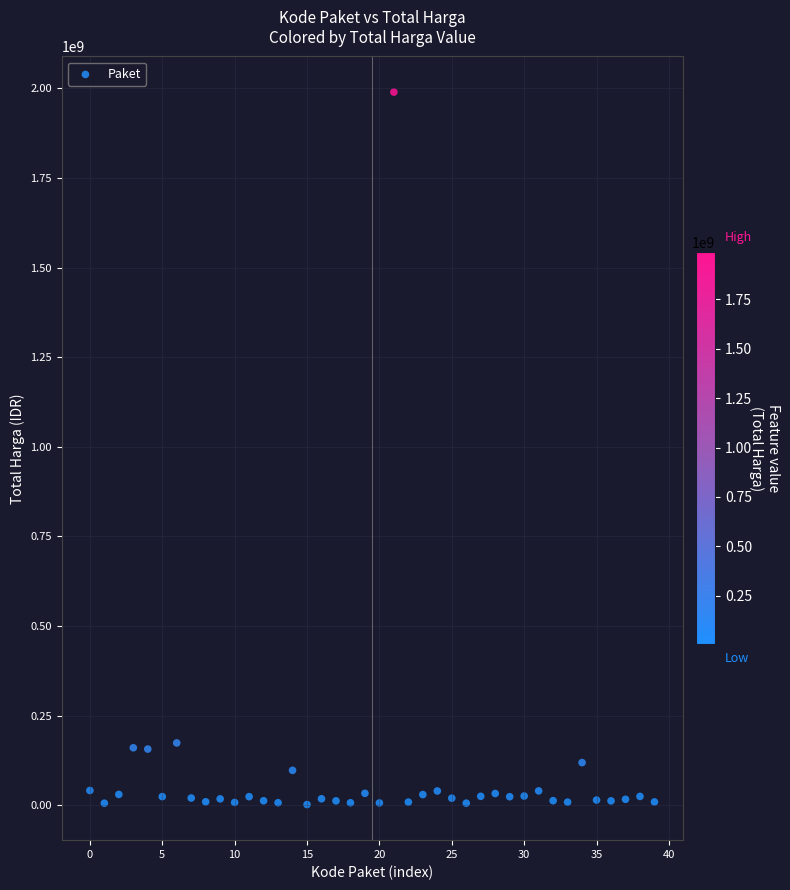

What is the range of Y values (max minus min)?

1987250000